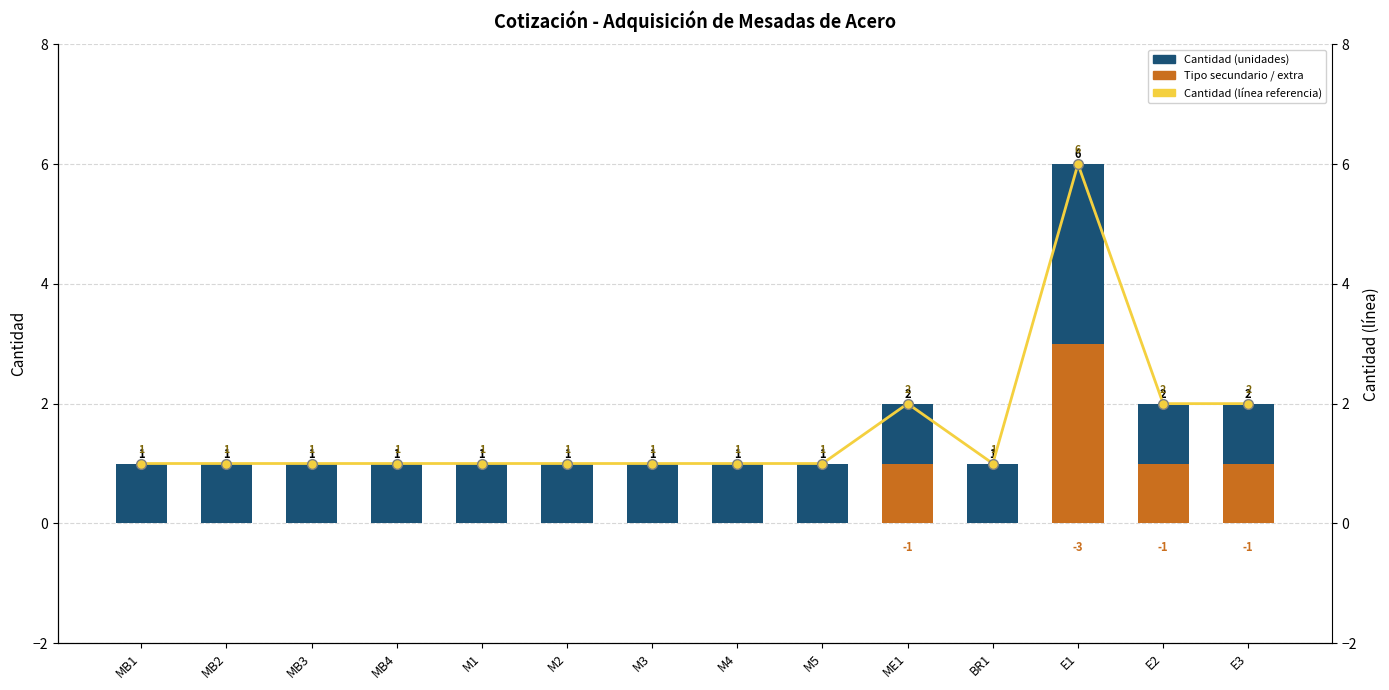

Is it true that Tipo secundario / extra equals 0 at M3?

True